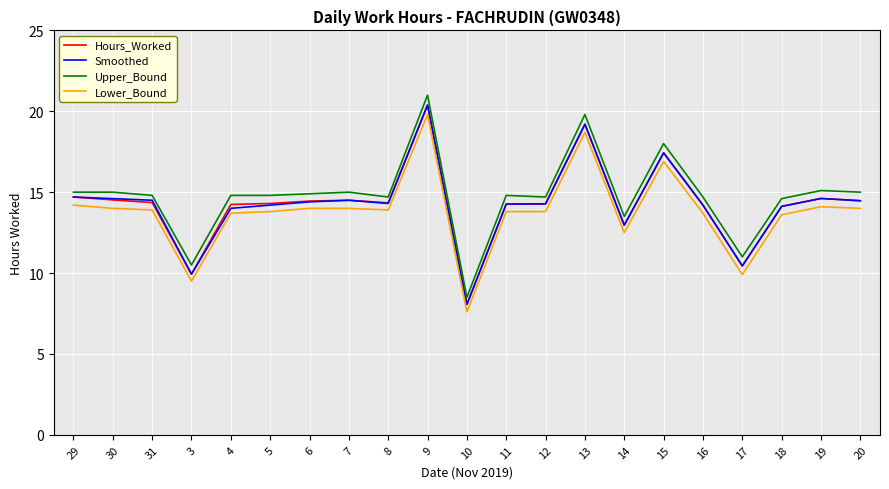

True or false: Upper_Bound and Lower_Bound cross at least once.

False